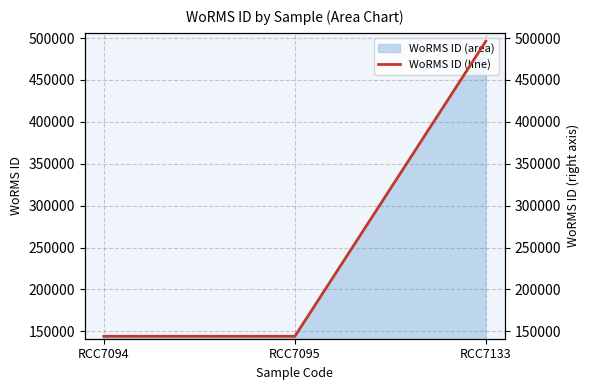

How many distinct data groups are displayed?

1